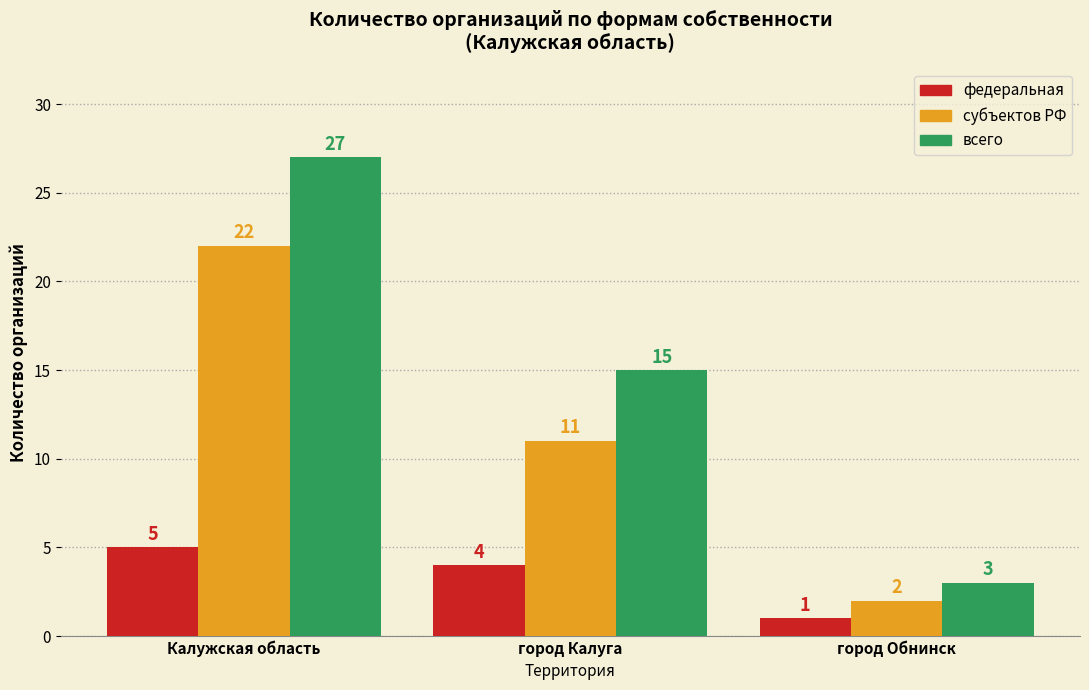

Reading left to right, what are all the values shown in this chart?

федеральная: 5	4	1
субъектов РФ: 22	11	2
всего: 27	15	3